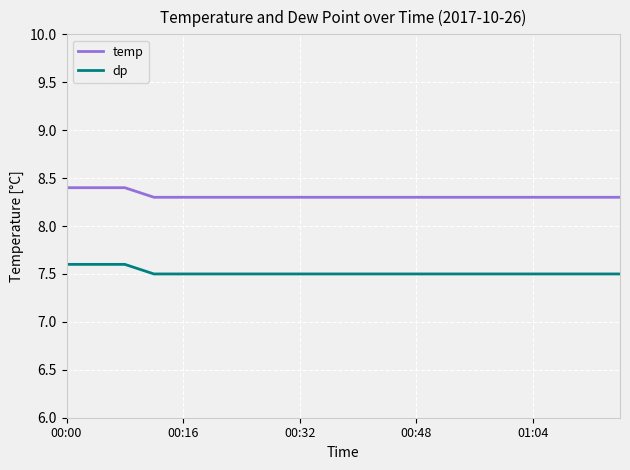

True or false: dp and temp intersect in this chart.

False